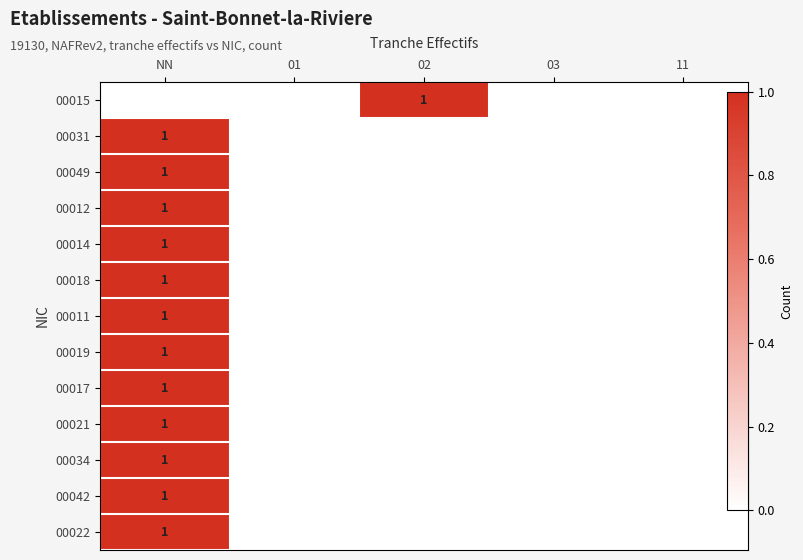

Between 02 and 11, which is larger?

02